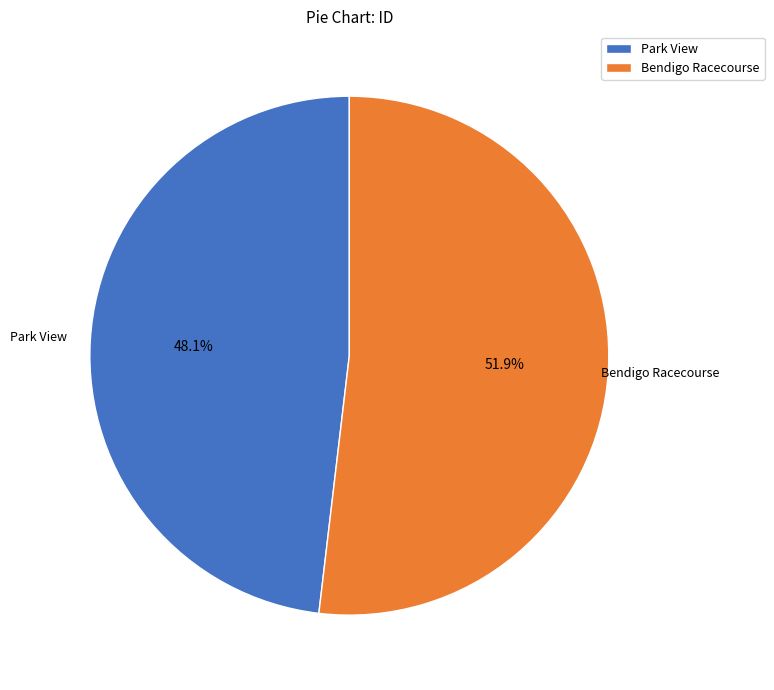

Does Bendigo Racecourse represent more than half of the total?

Yes